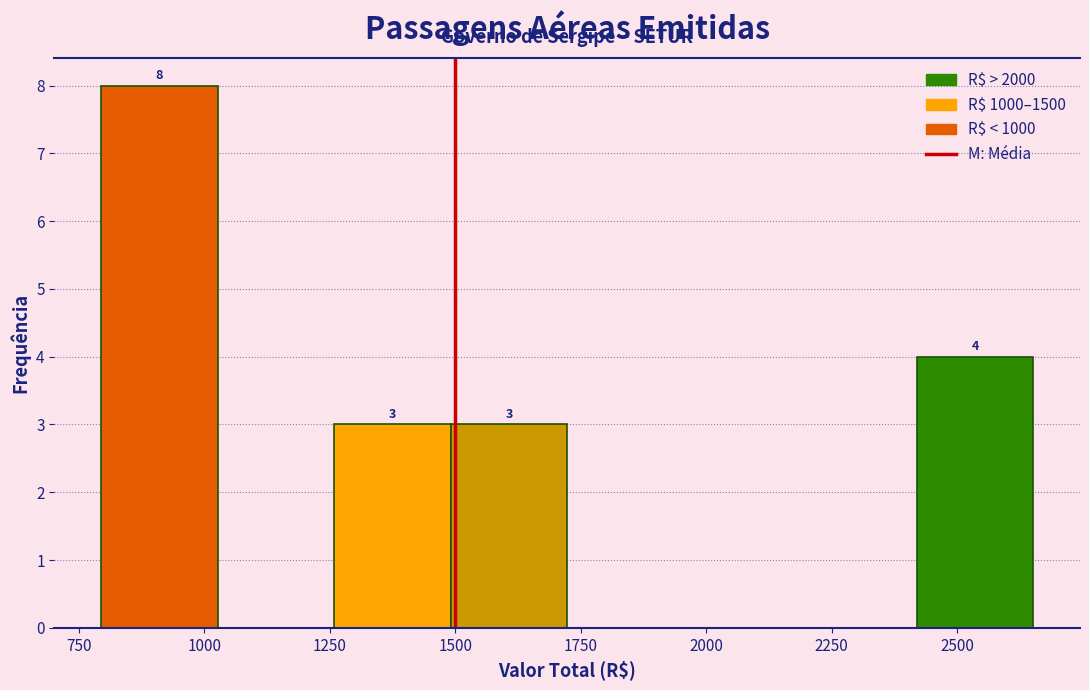

Which range on the x-axis has the tallest bar?

800 to 1050